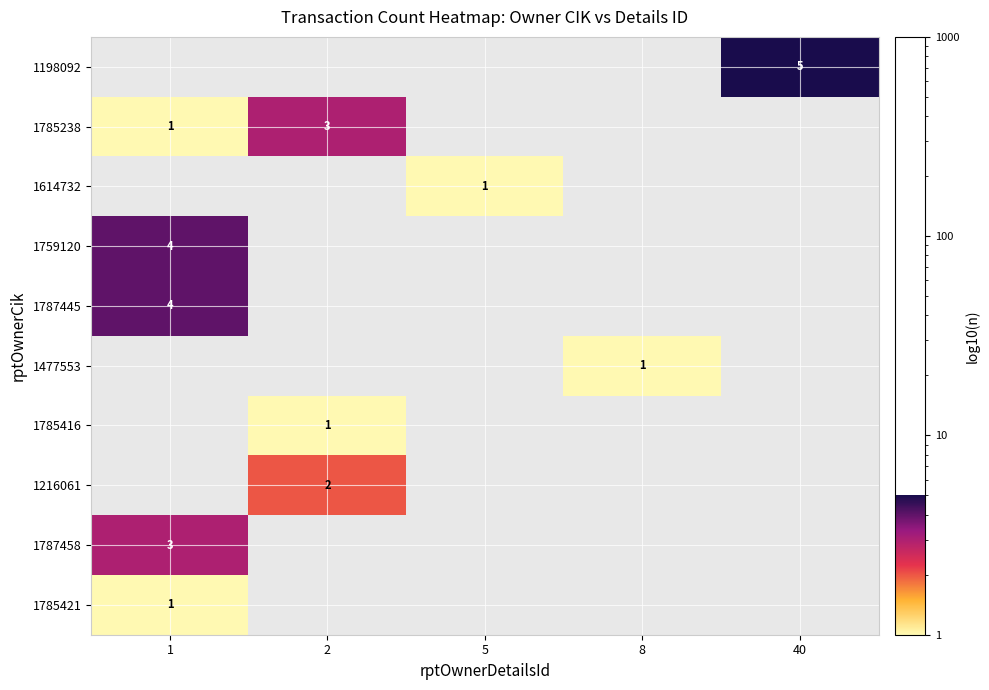

At which category is the sum across all series the highest?

1